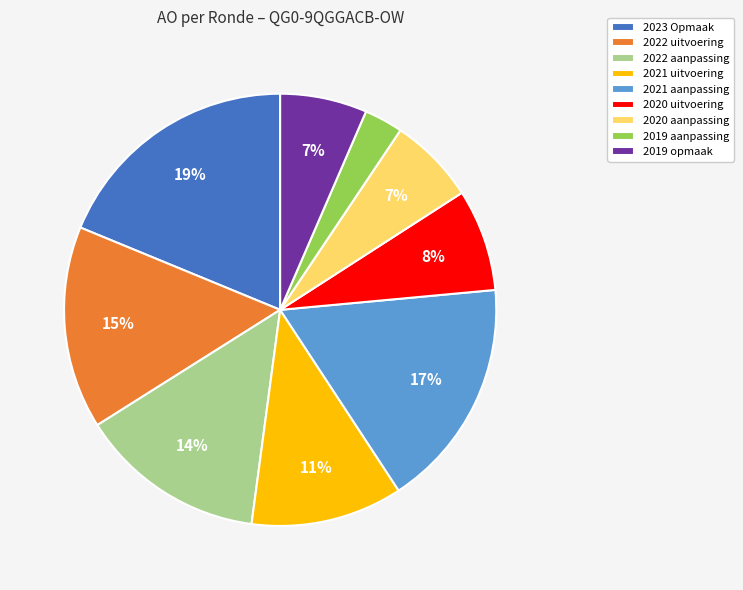

Is it true that 2023 Opmaak is 27% of the pie?

False